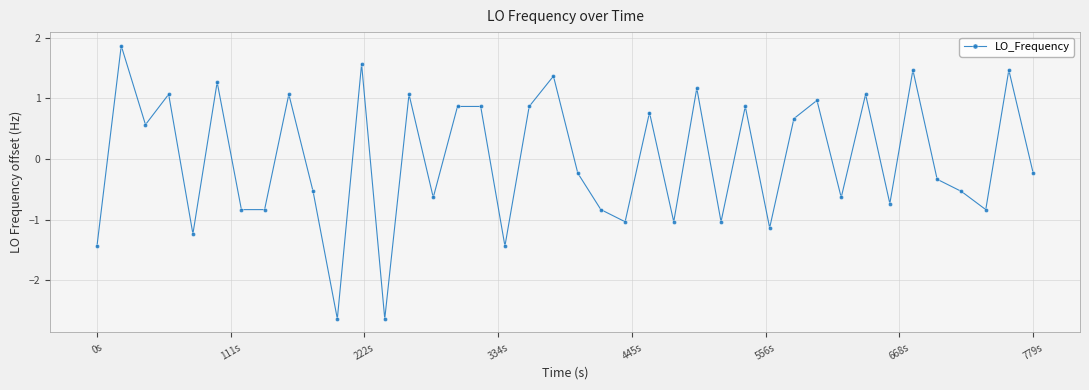

How many values are below 0?

21